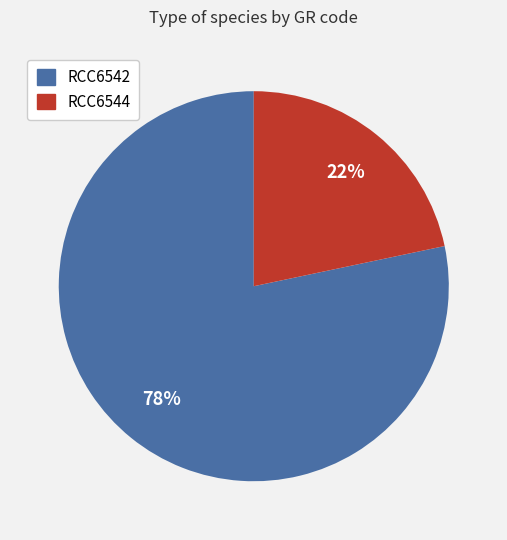

Between RCC6544 and RCC6542, which is larger?

RCC6542